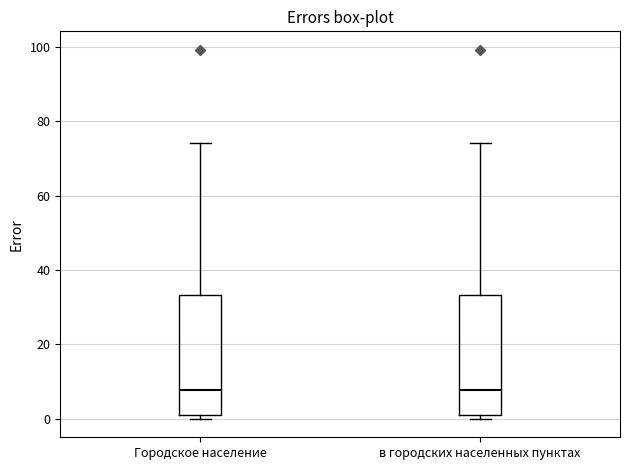

Reading left to right, read every box against the y-axis: the position of its median line, the range the box covers, and the ends of its whiskers. The values are not printed on the chart, so give them approximately, as read against the axis.

Городское население: median 8, box 0 to 34, whiskers 0 (just below the box's lower edge) to 74
в городских населенных пунктах: median 8, box 0 to 34, whiskers 0 (just below the box's lower edge) to 74